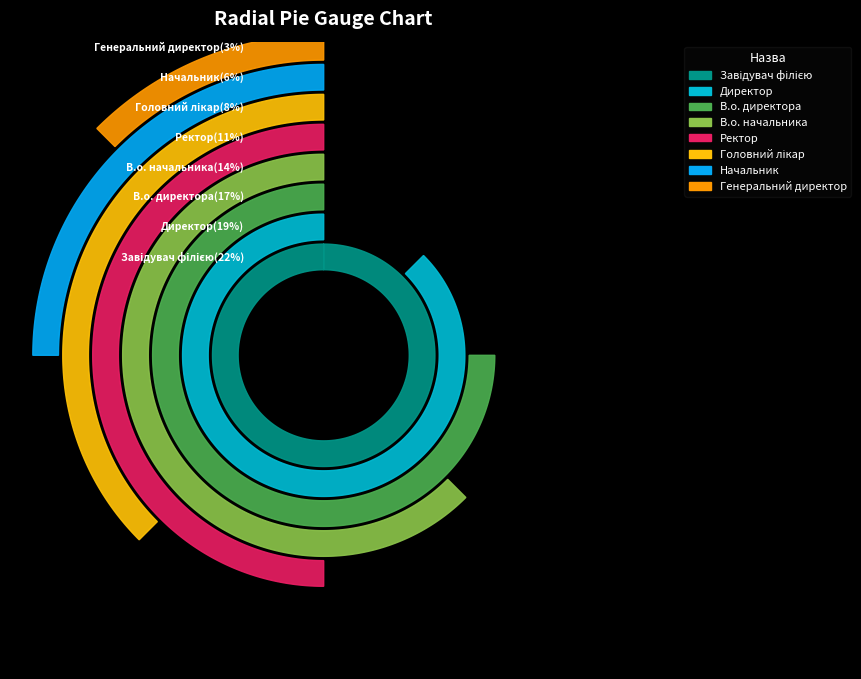

True or false: Начальник accounts for 20% of the total.

False